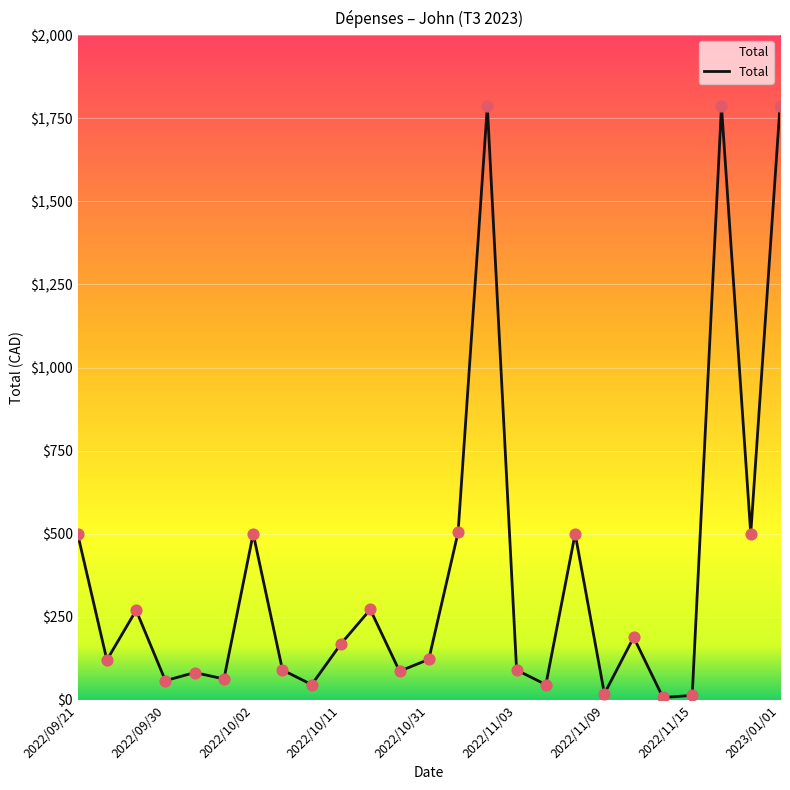

What is the greatest value displayed?

1786.2